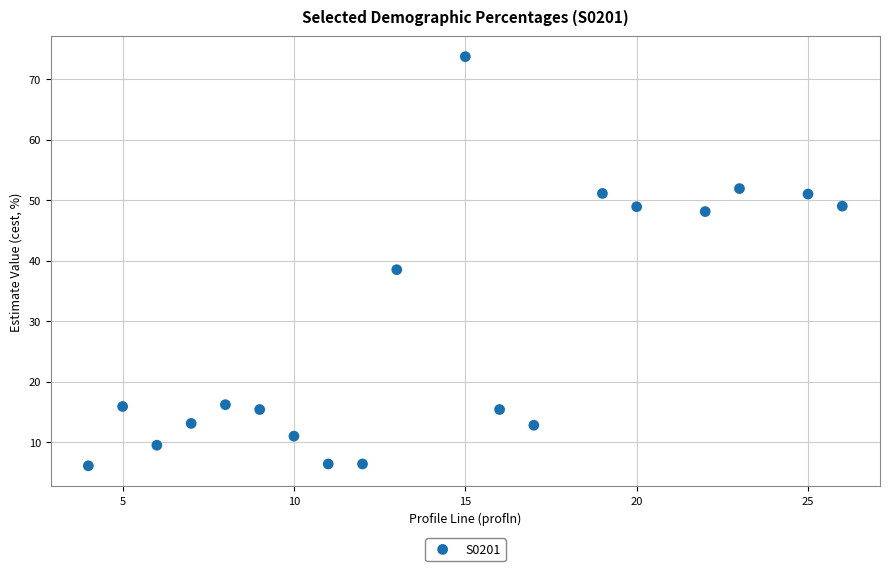

What is the range of Y values (max minus min)?

67.6